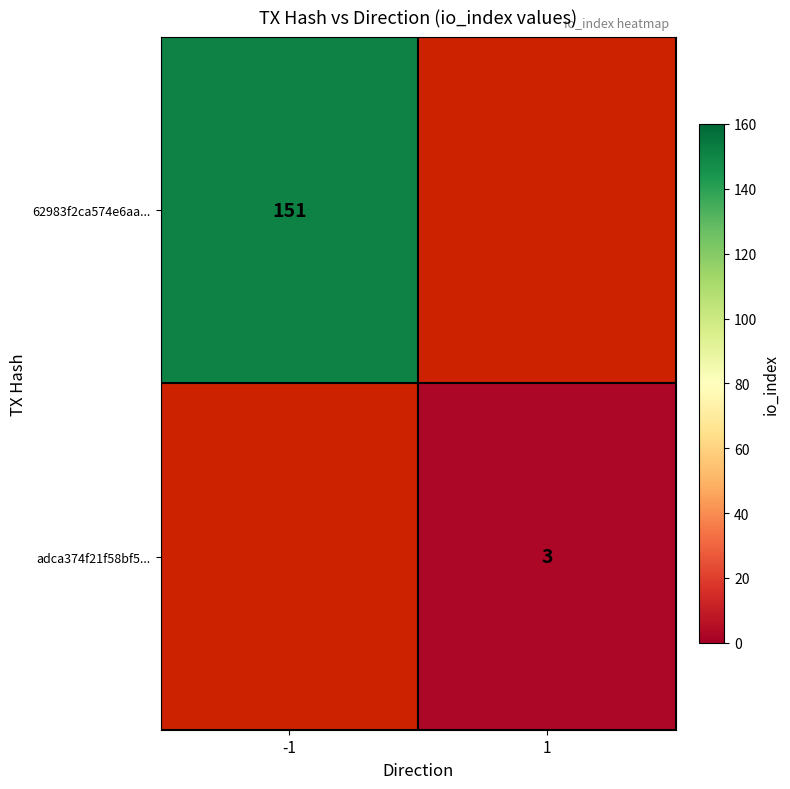

Is it true that adca374f21f58bf5... equals 3 at 1?

True